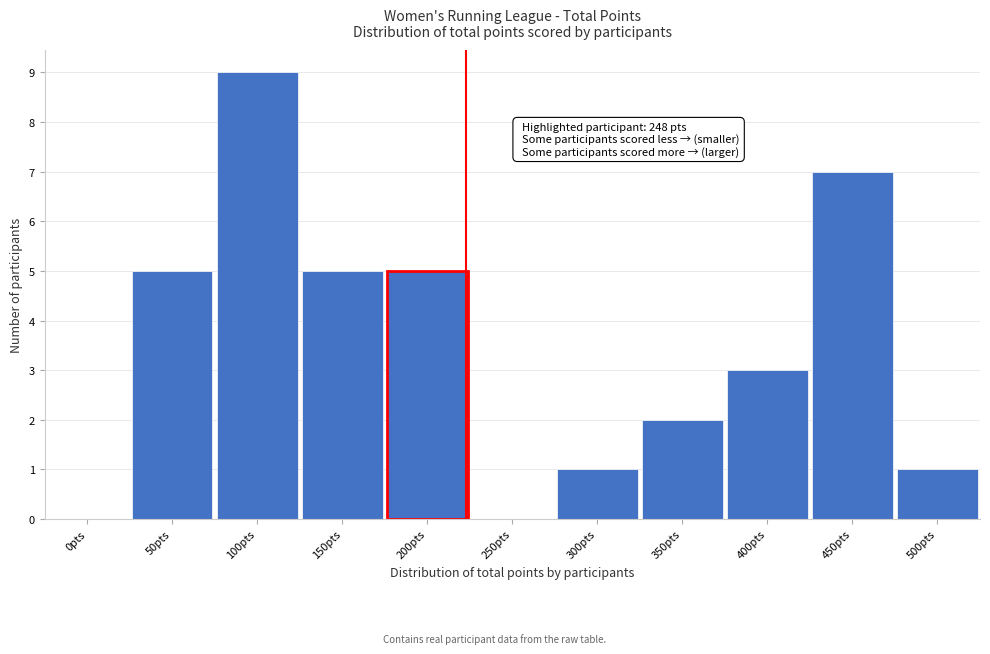

Reading left to right, list all the values displayed in this chart.

0pts=0	50pts=5	100pts=9	150pts=5	200pts=5	250pts=0	300pts=1	350pts=2	400pts=3	450pts=7	500pts=1